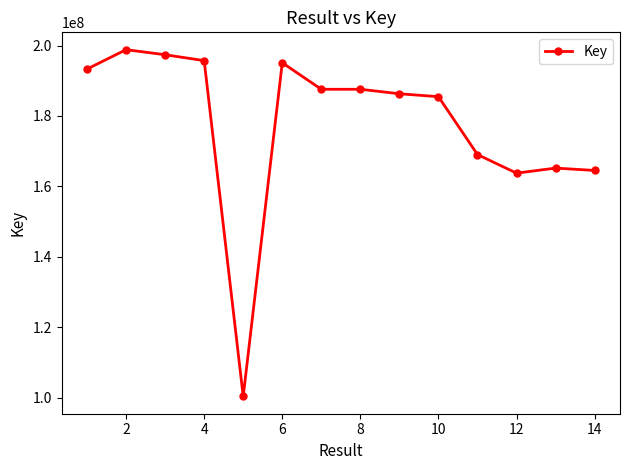

What is the average value?

177876414